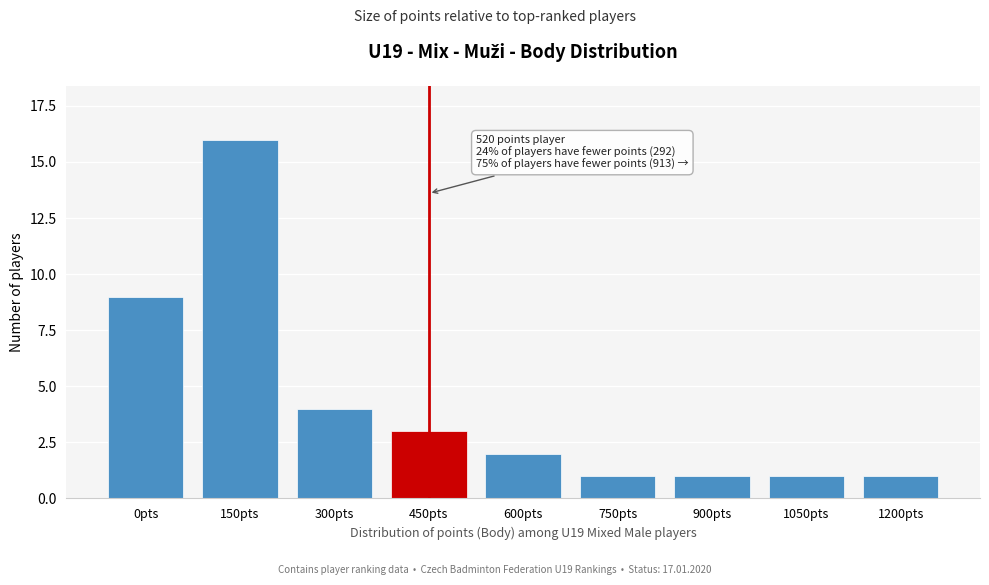

Reading right to left, what are all the values shown in this chart?

1	1	1	1	2	3	4	16	9